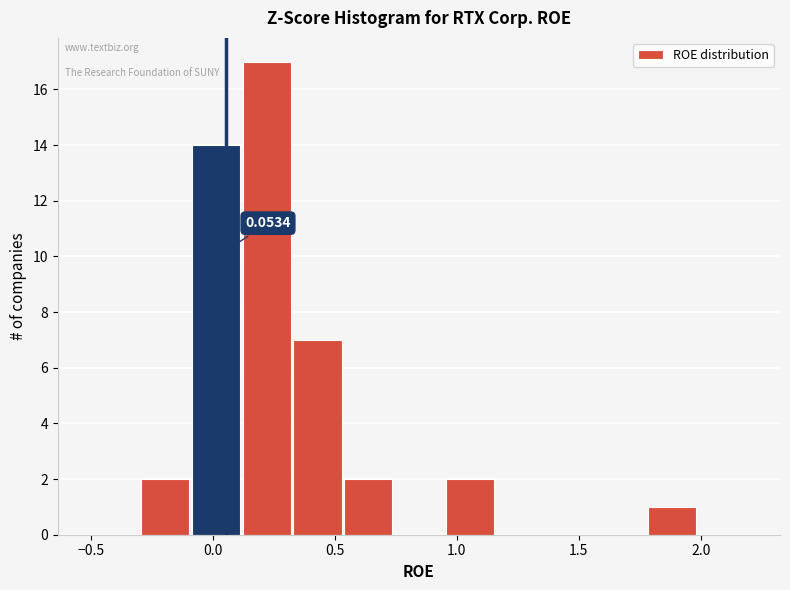

Which range on the x-axis has the tallest bar?

0.10 to 0.35